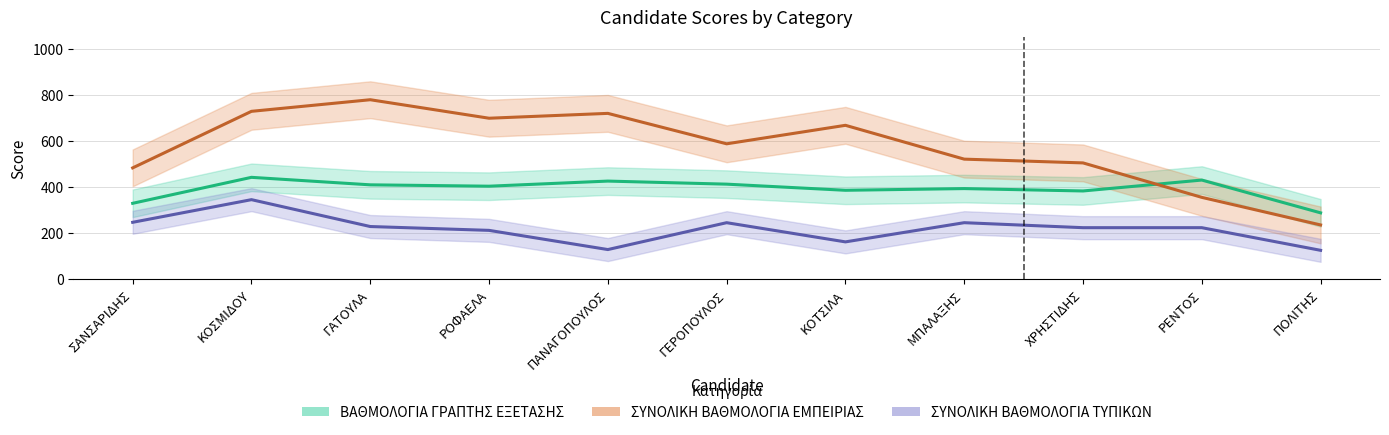

At which category is the sum across all series the highest?

ΚΟΣΜΙΔΟΥ